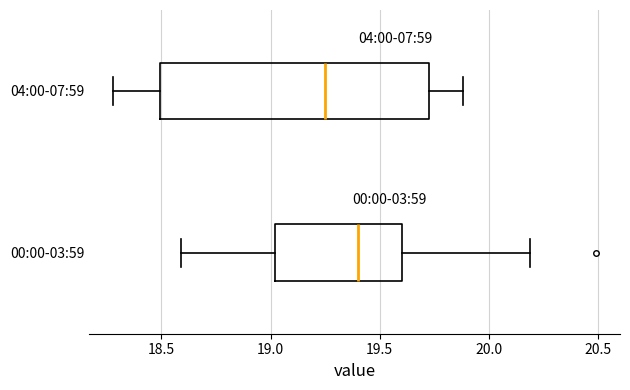

Reading bottom to top, read every box against the x-axis: the position of its median line, the range the box covers, and the ends of its whiskers. The values are not printed on the chart, so give them approximately, as read against the axis.

00:00-03:59: median 19.40, box 19.00 to 19.60, whiskers 18.60 to 20.20
04:00-07:59: median 19.25, box 18.50 to 19.75, whiskers 18.30 to 19.90